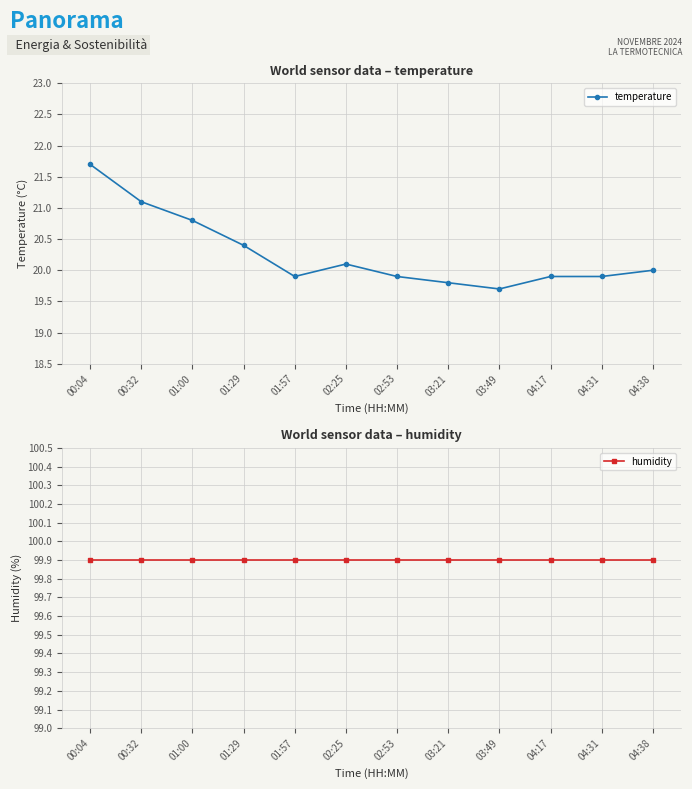

What is the greatest value displayed?

99.9